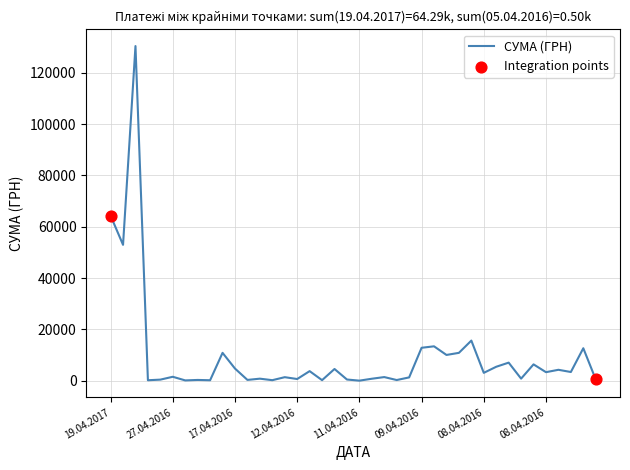

What is the difference between the maximum and minimum values?

130357.3